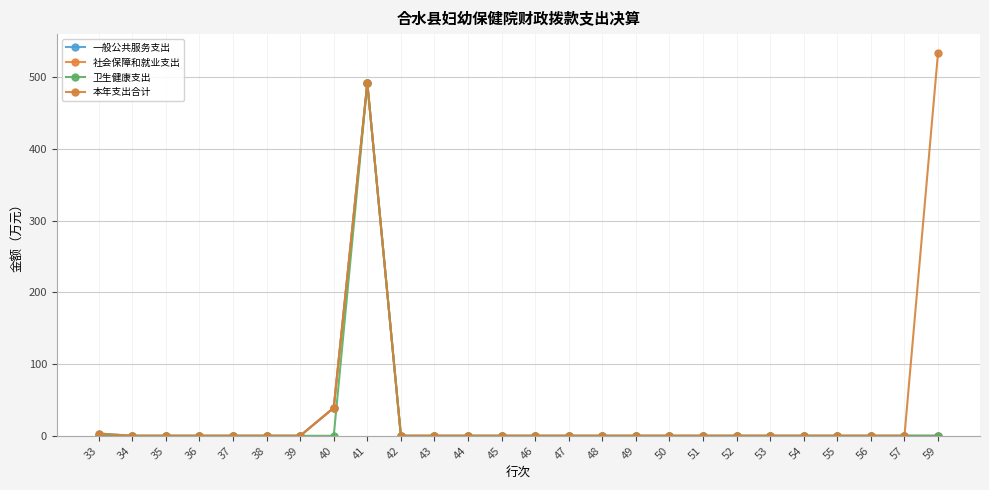

Reading left to right, extract all data points from this chart.

一般公共服务支出: 3.2	0.0	0.0	0.0	0.0	0.0	0.0	39.0	491.9	0.0	0.0	0.0	0.0	0.0	0.0	0.0	0.0	0.0	0.0	0.0	0.0	0.0	0.0	0.0	0.0	0.0
社会保障和就业支出: 0.0	0.0	0.0	0.0	0.0	0.0	0.0	39.0	491.9	0.0	0.0	0.0	0.0	0.0	0.0	0.0	0.0	0.0	0.0	0.0	0.0	0.0	0.0	0.0	0.0	0.0
卫生健康支出: 0.0	0.0	0.0	0.0	0.0	0.0	0.0	0.0	491.9	0.0	0.0	0.0	0.0	0.0	0.0	0.0	0.0	0.0	0.0	0.0	0.0	0.0	0.0	0.0	0.0	0.0
本年支出合计: 3.2	0.0	0.0	0.0	0.0	0.0	0.0	39.0	491.9	0.0	0.0	0.0	0.0	0.0	0.0	0.0	0.0	0.0	0.0	0.0	0.0	0.0	0.0	0.0	0.0	534.1